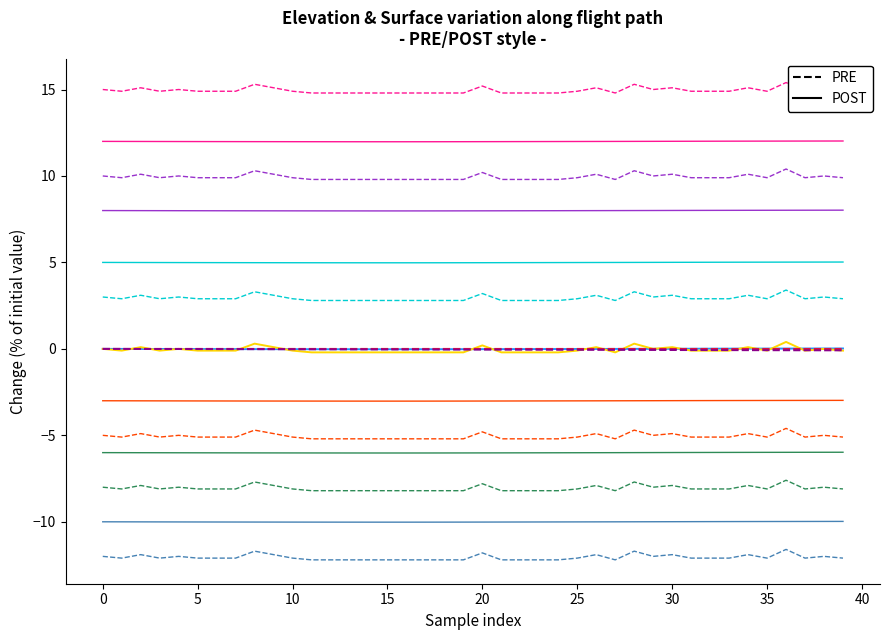

Is the value of LAT (PRE) at 37 greater than the value of LON (PRE) at 31?

Yes